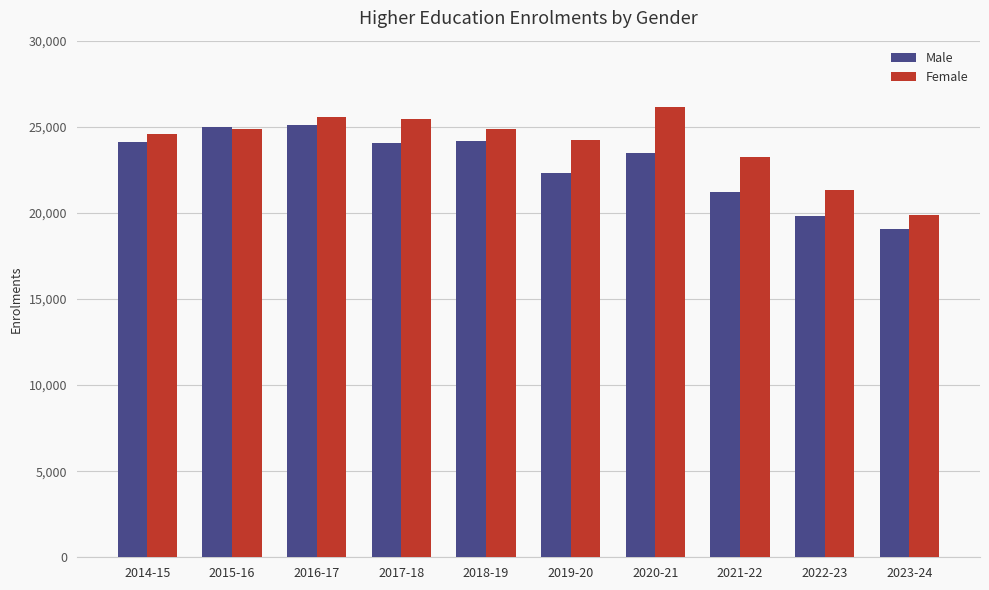

What value does the Female series have at 2021-22?

23269